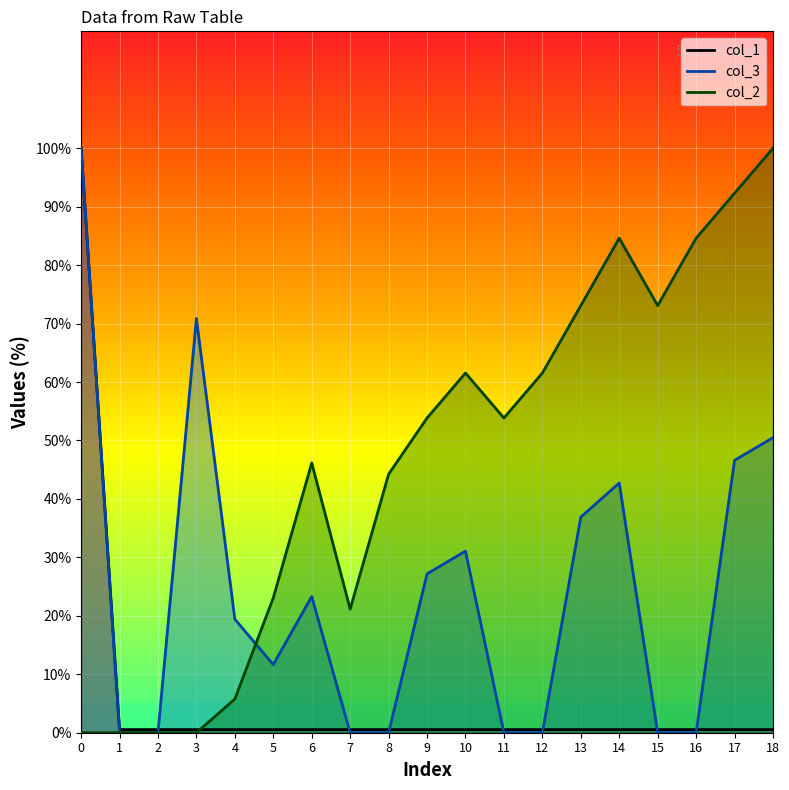

How many lines are shown in the chart?

3